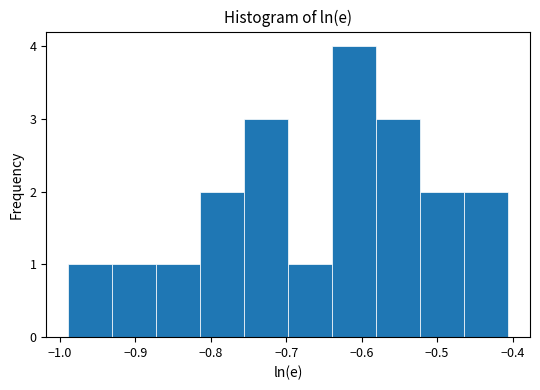

Over which range of the x-axis is the bar tallest?

-0.64 to -0.58